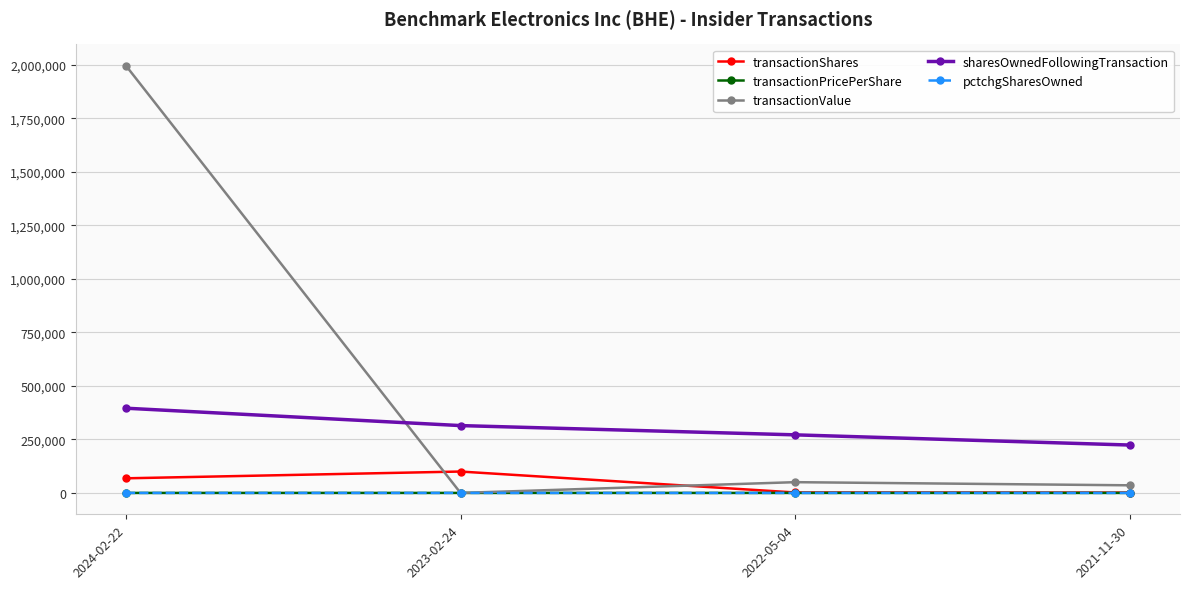

True or false: transactionShares and transactionValue cross at least once.

True